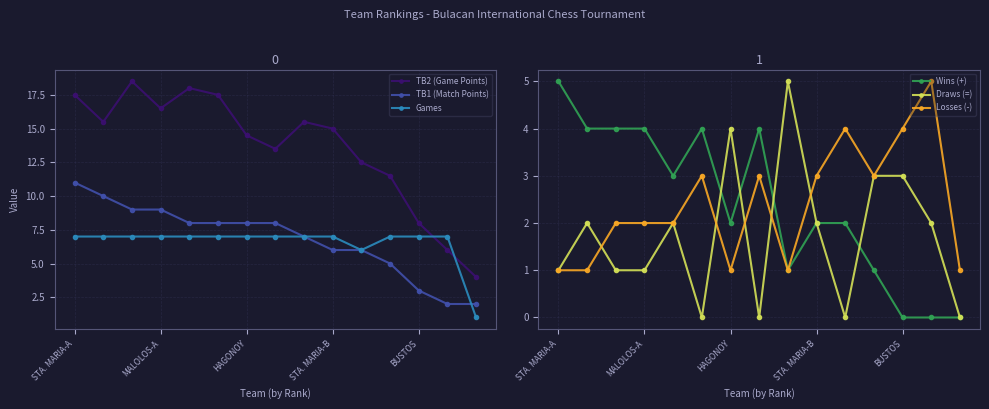

What value does the TB2 (Game Points) series have at 11?

11.5